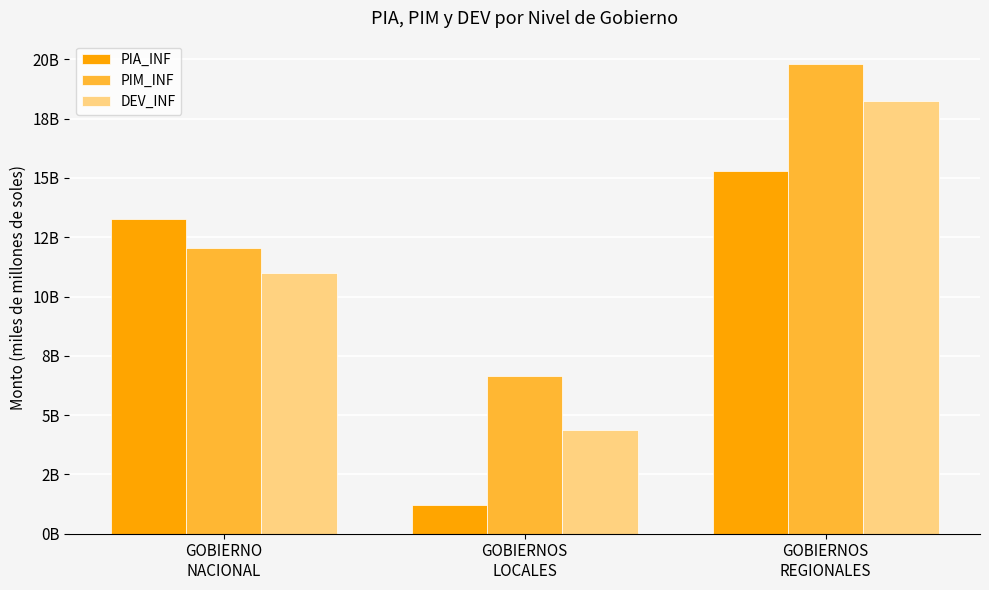

Does the chart contain any negative values?

No